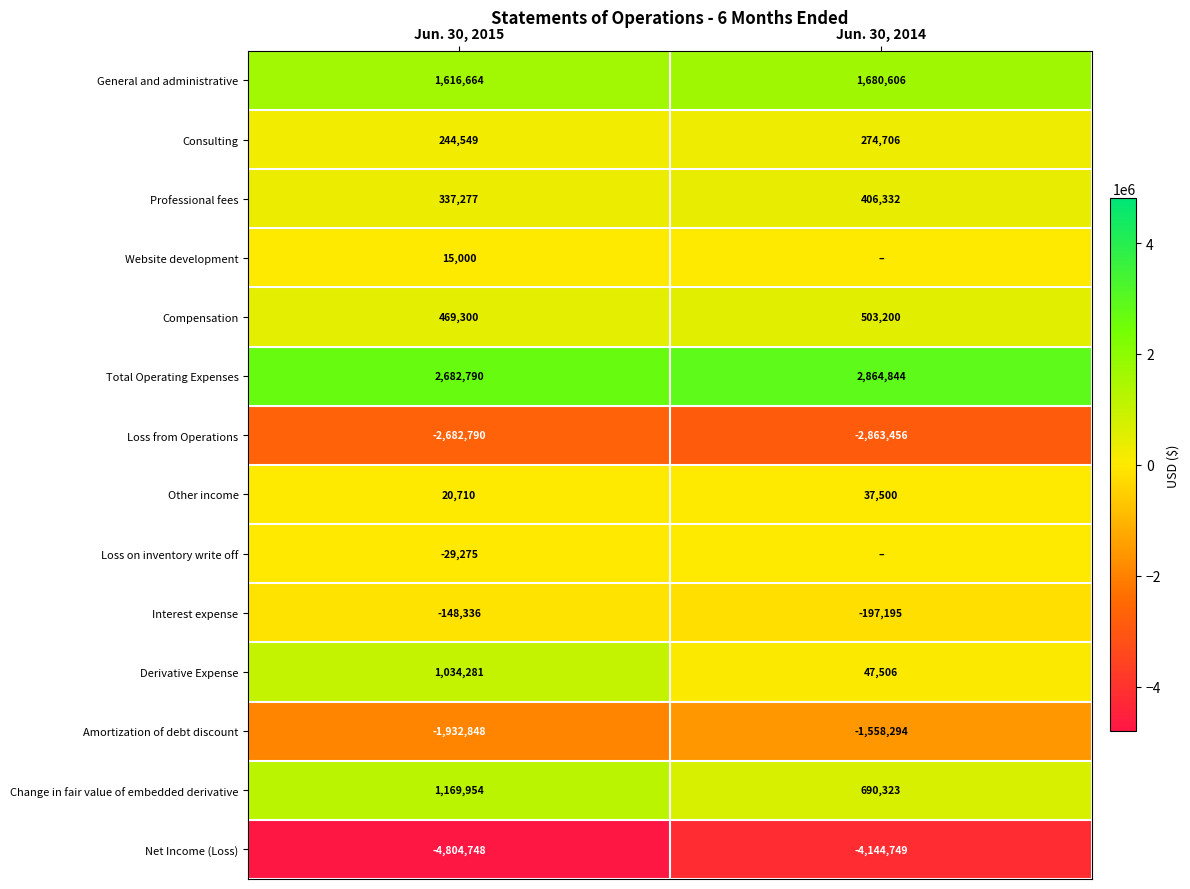

How many values in the Amortization of debt discount series are below -1558294?

1